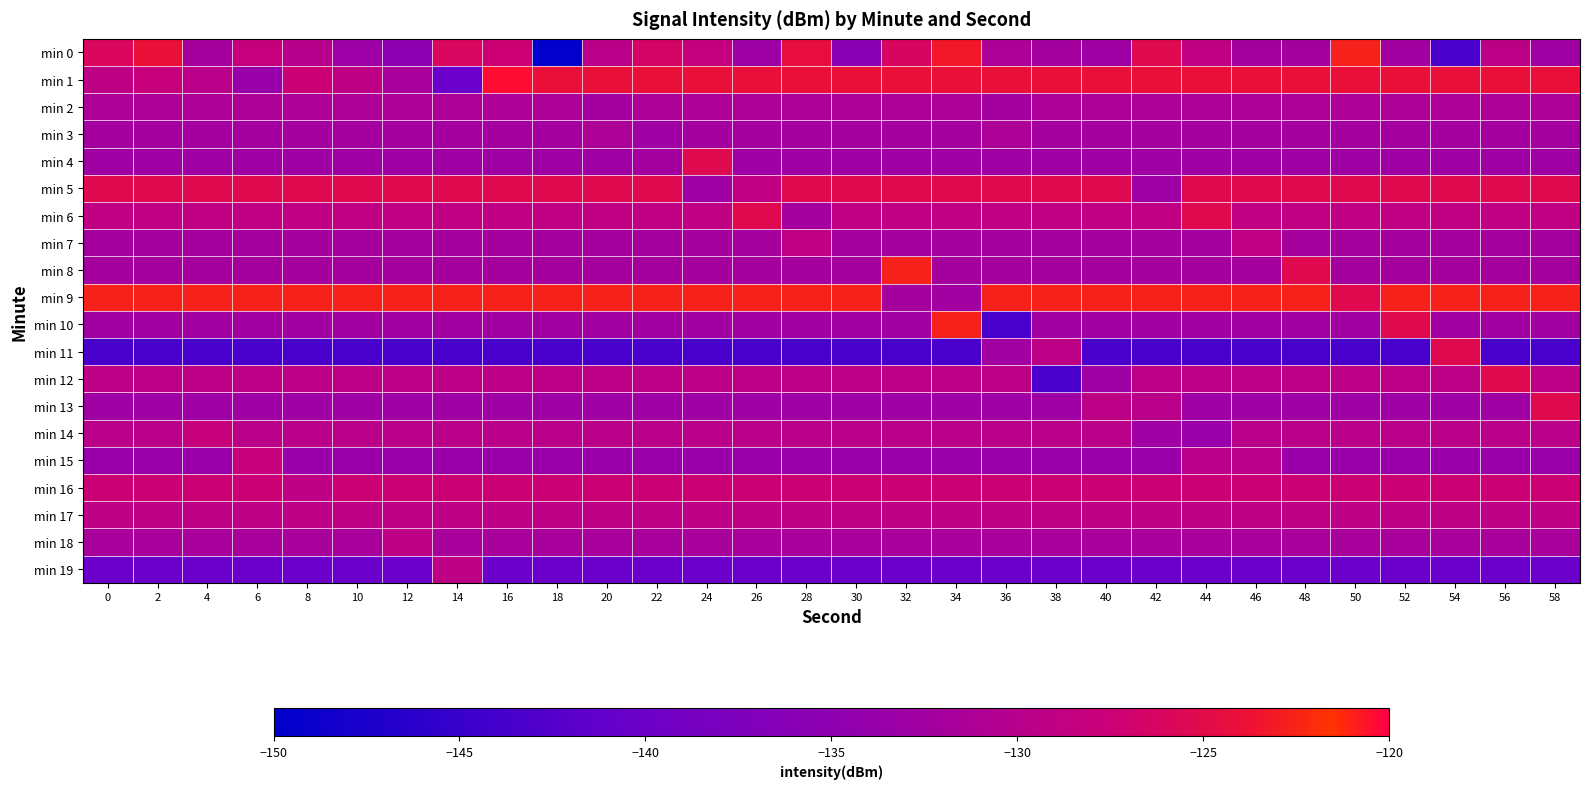

Rank the series at 10 from highest to lowest value.

min 9, min 5, min 16, min 6, min 1, min 17, min 12, min 14, min 2, min 18, min 8, min 7, min 3, min 10, min 4, min 13, min 0, min 15, min 19, min 11